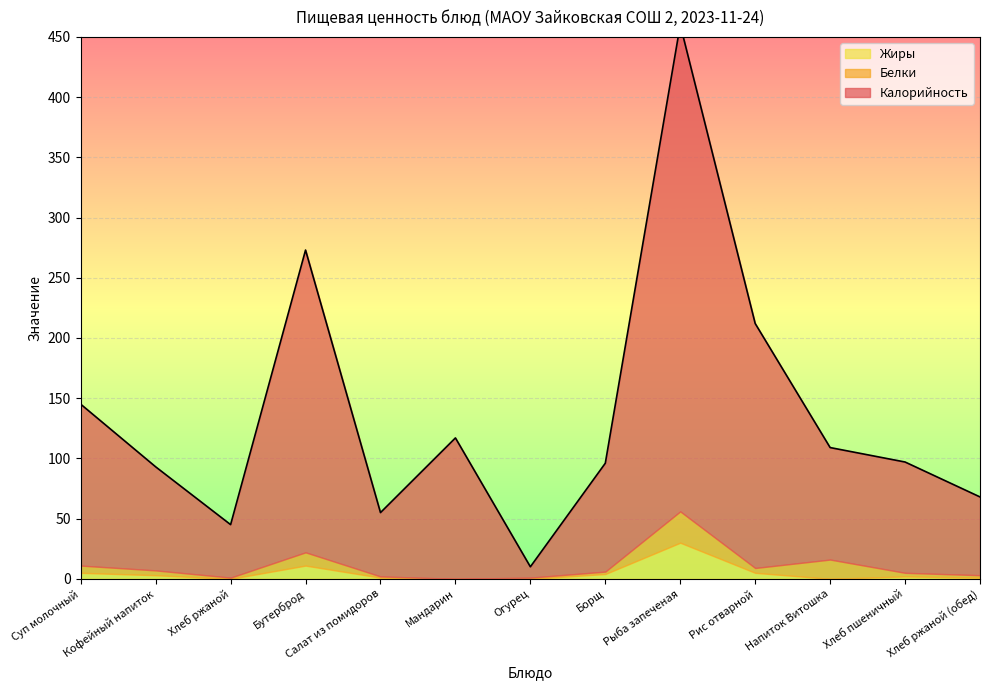

What position from the right is Бутерброд?

10